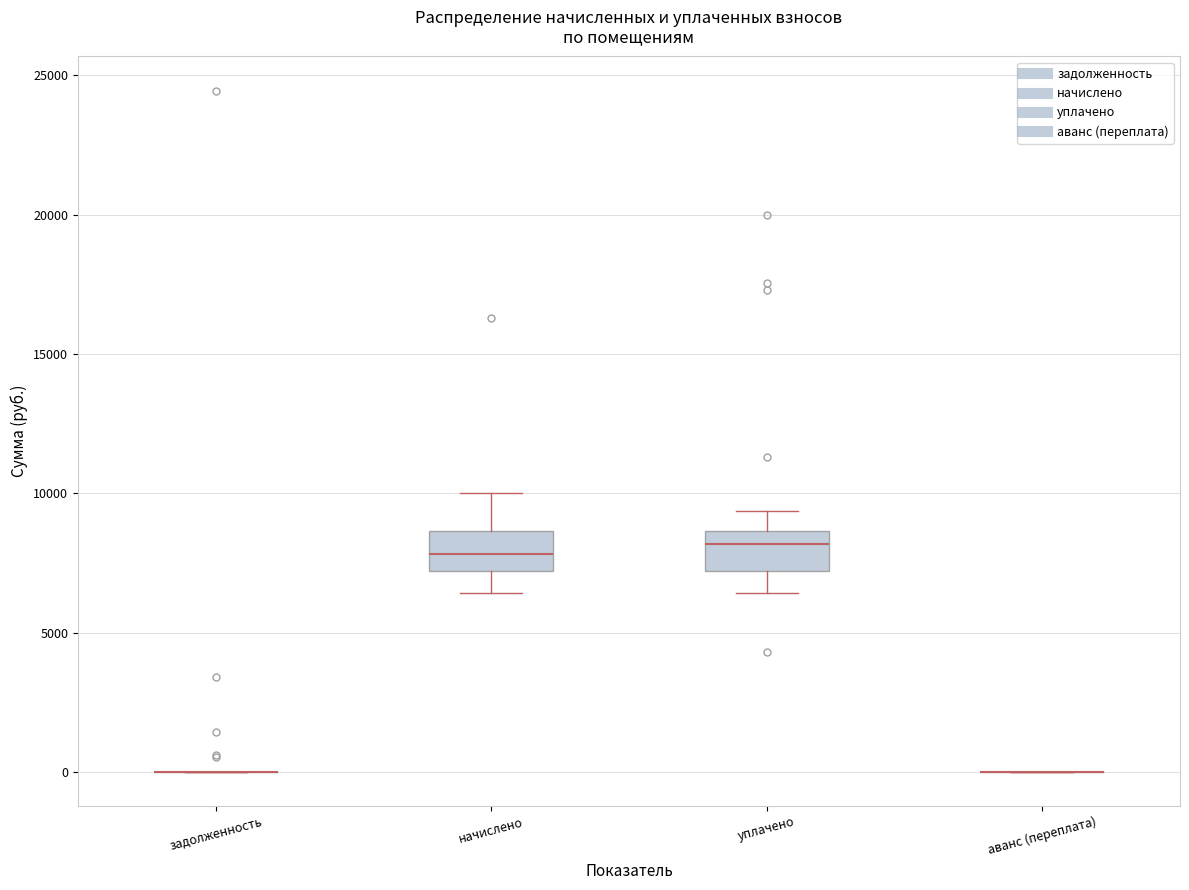

Reading left to right, read every box against the y-axis: the position of its median line, the range the box covers, and the ends of its whiskers. The values are not printed on the chart, so give them approximately, as read against the axis.

задолженность: box collapsed to a line at 0, whiskers 0 to 0
начислено: median 8000, box 7000 to 8500, whiskers 6500 to 10000
уплачено: median 8000, box 7000 to 8500, whiskers 6500 to 9500
аванс (переплата): box collapsed to a line at 0, whiskers 0 to 0